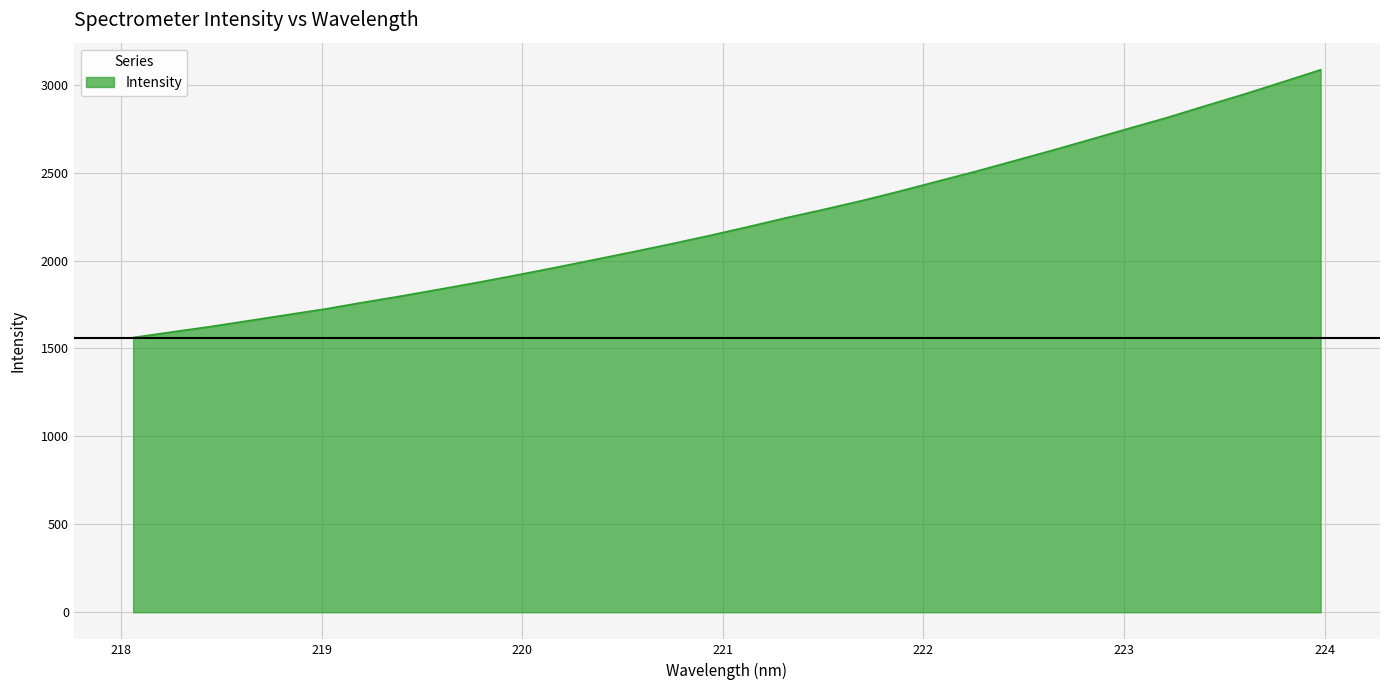

What is the minimum value shown in the chart?

1562.1